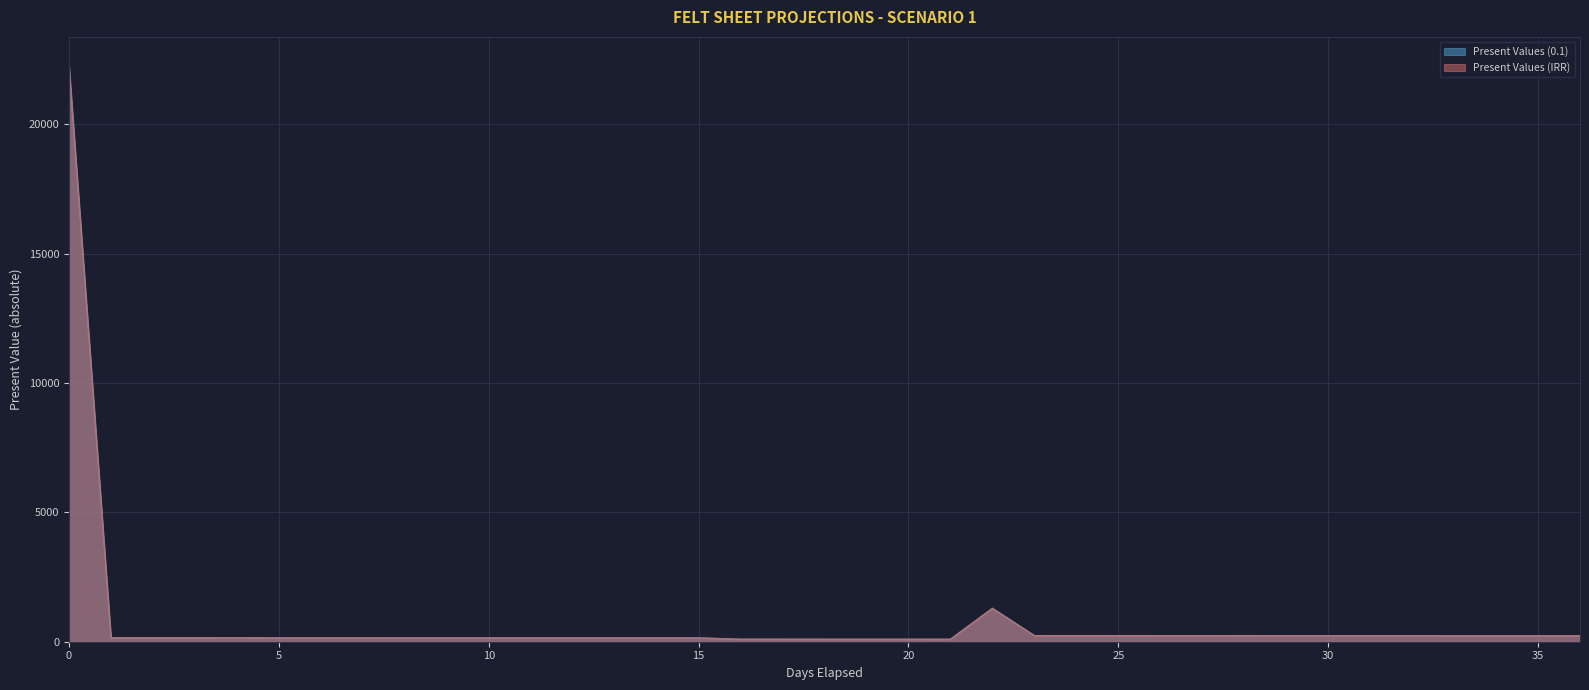

What is the value of the Present Values (0.1) point at the 20th from the left?

95.6